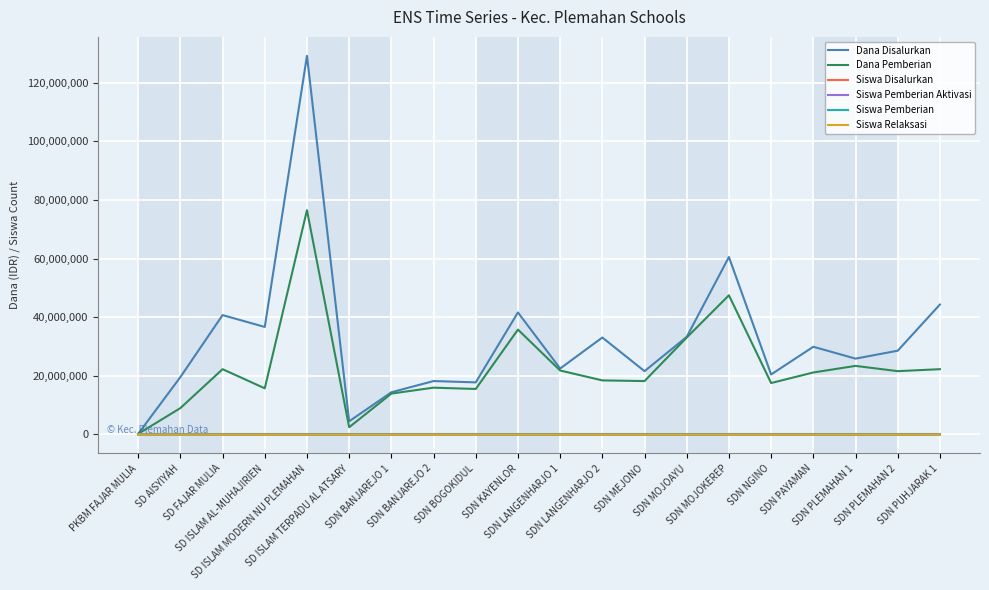

What is the greatest value displayed?

129150000